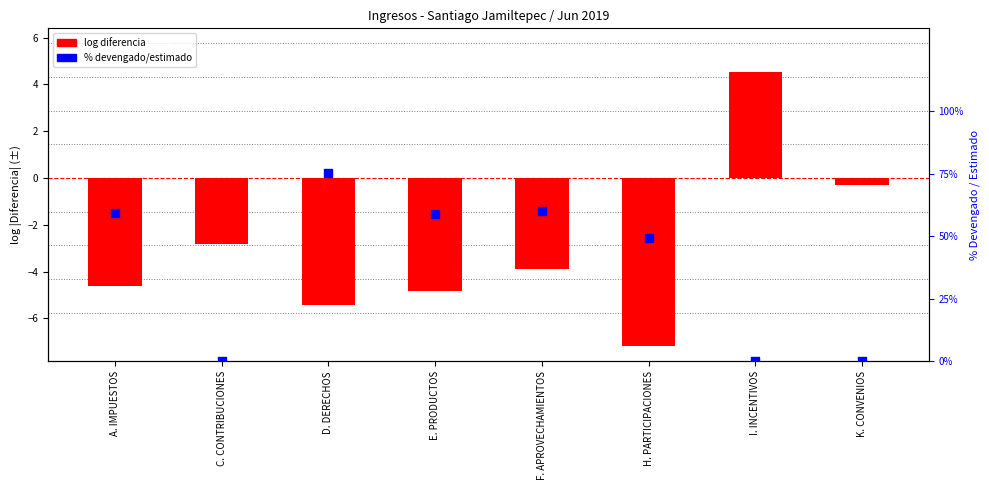

At which category is the sum across all series the highest?

D. DERECHOS